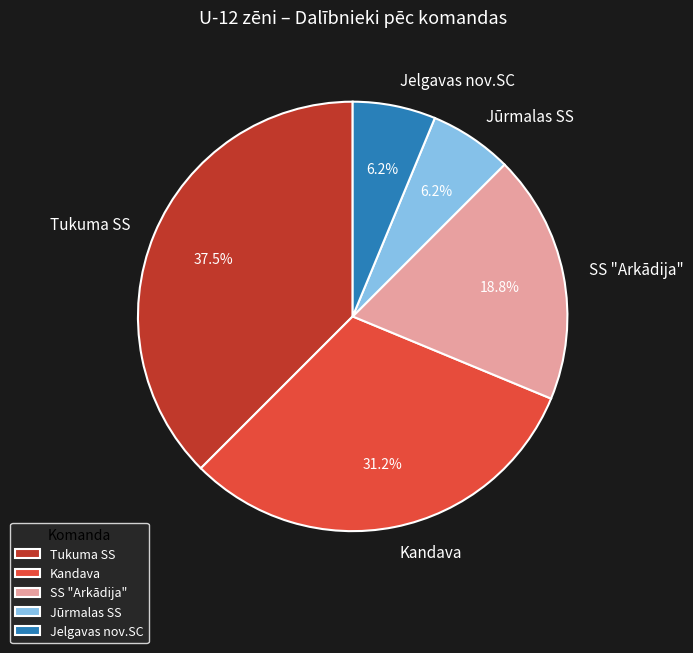

Which category has the biggest portion of the pie?

Tukuma SS